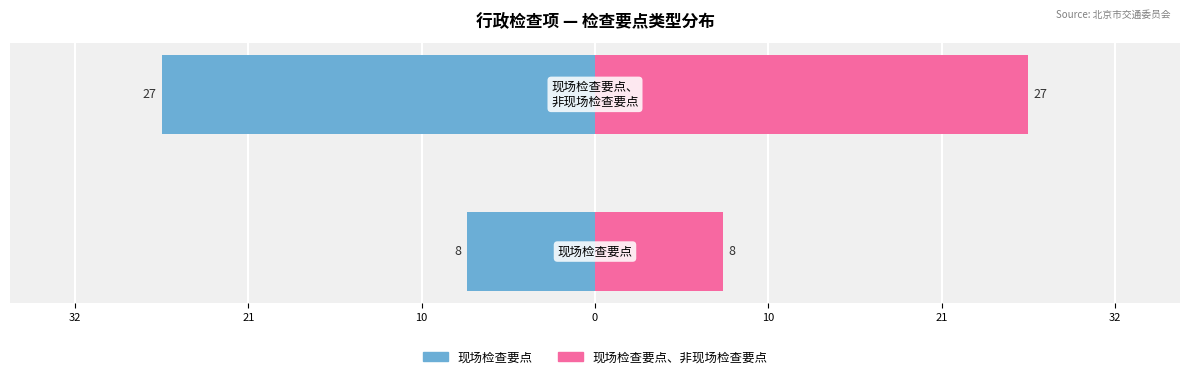

Is it true that 现场检查要点、非现场检查要点 equals 12 at 10?

False